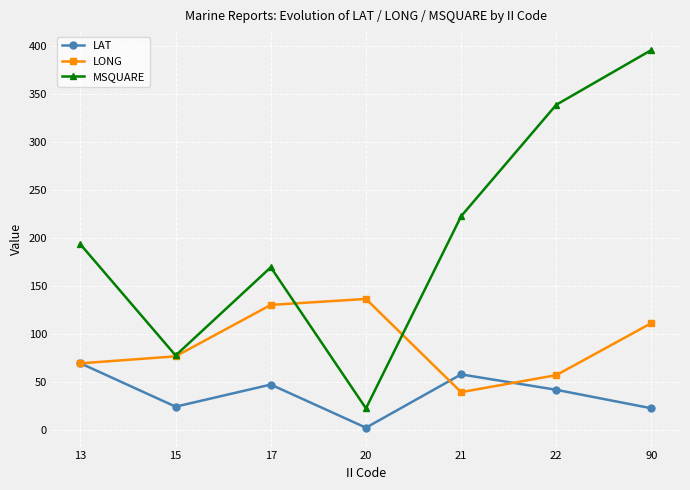

Rank the series by their average value, from highest to lowest.

MSQUARE, LONG, LAT